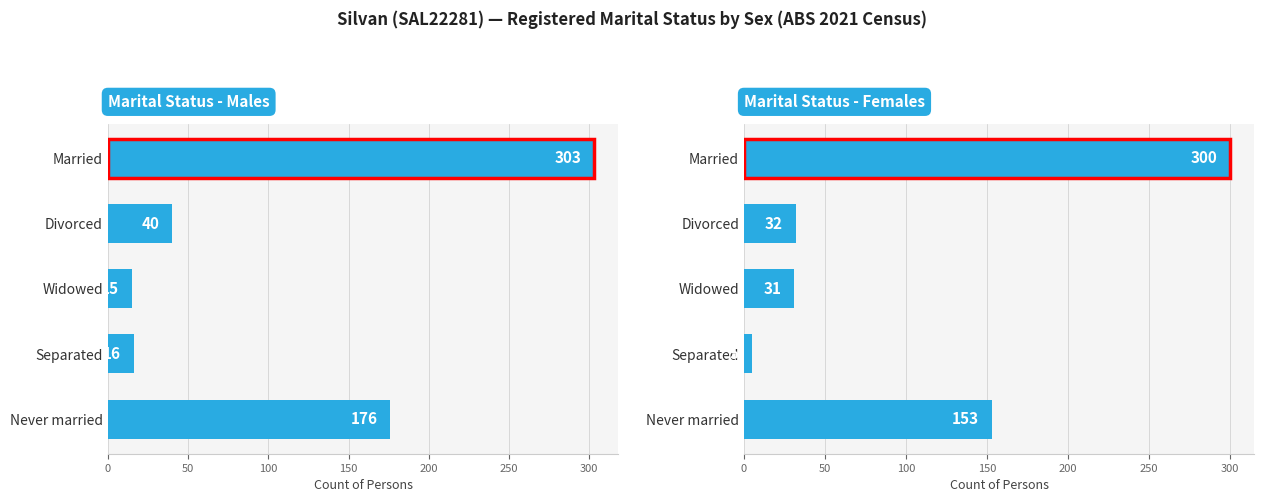

How many categories are shown in the chart?

5